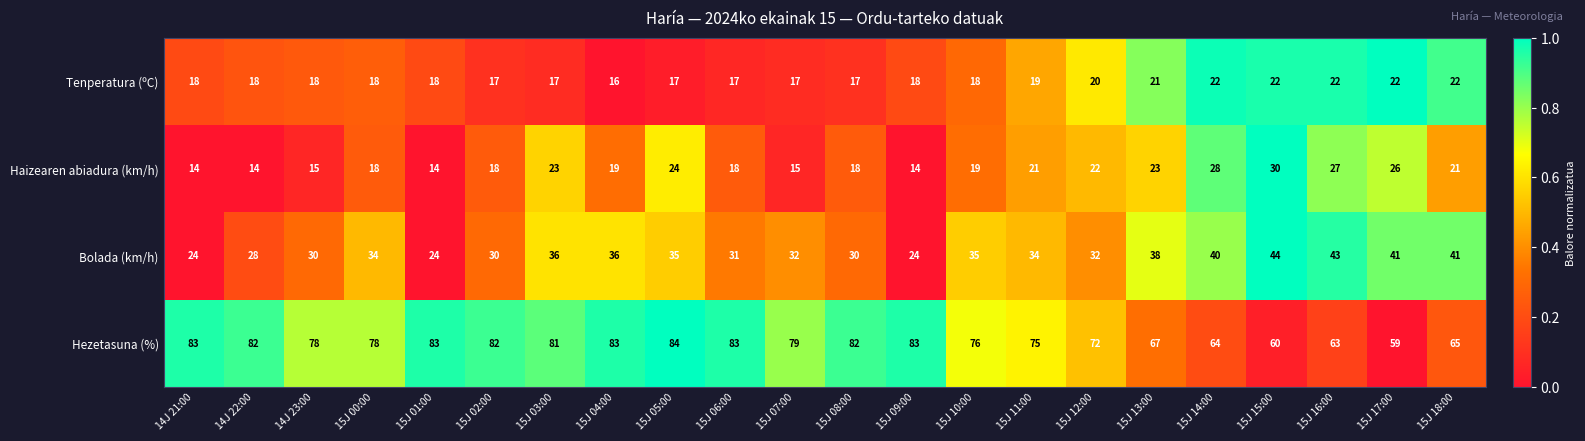

Which series has the largest range (max minus min)?

Hezetasuna (%)